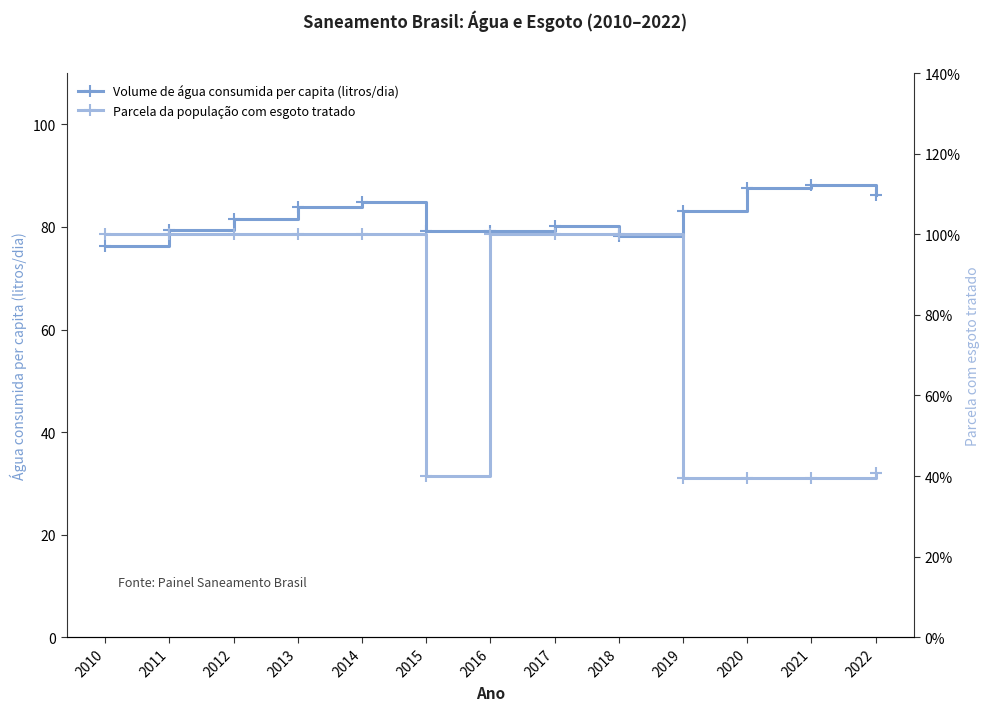

What is the average value of the Volume de água consumida per capita (litros/dia) series?

82.1